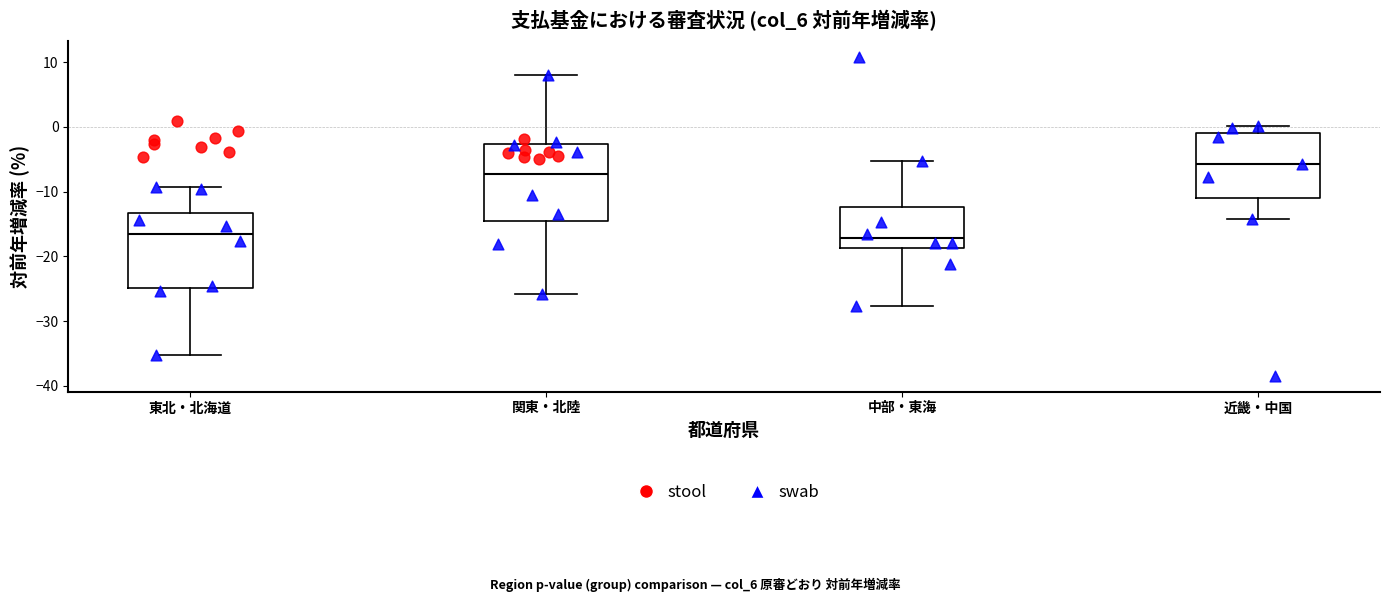

Reading left to right, read every box against the y-axis: the position of its median line, the range the box covers, and the ends of its whiskers. The values are not printed on the chart, so give them approximately, as read against the axis.

東北・北海道: median -16, box -25 to -13, whiskers -35 to -9
関東・北陸: median -7, box -15 to -3, whiskers -26 to 8
中部・東海: median -17, box -19 to -12, whiskers -28 to -5
近畿・中国: median -6, box -11 to -1, whiskers -14 to 0